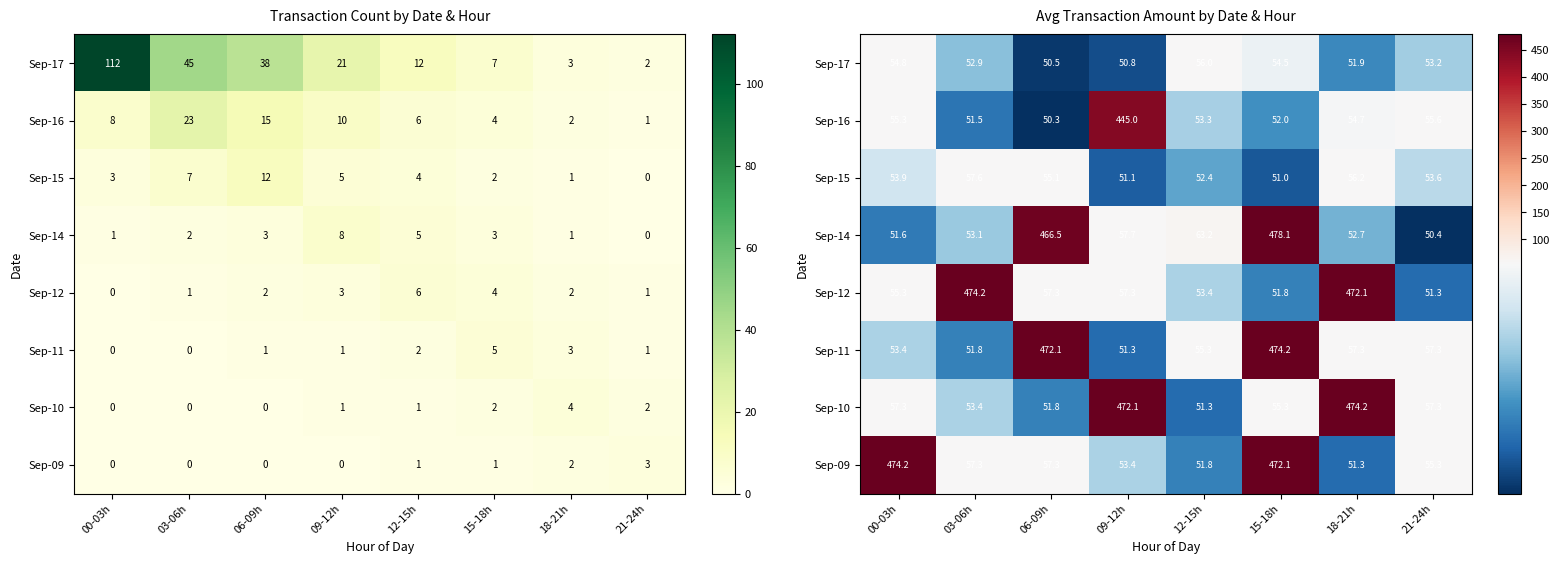

Where does the Sep-09 series first go above 57?

00-03h